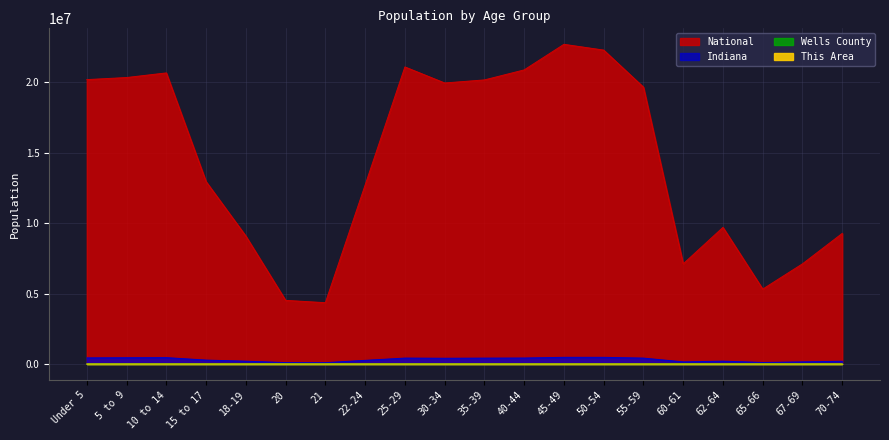

Does the chart display data point markers on the line(s)?

No